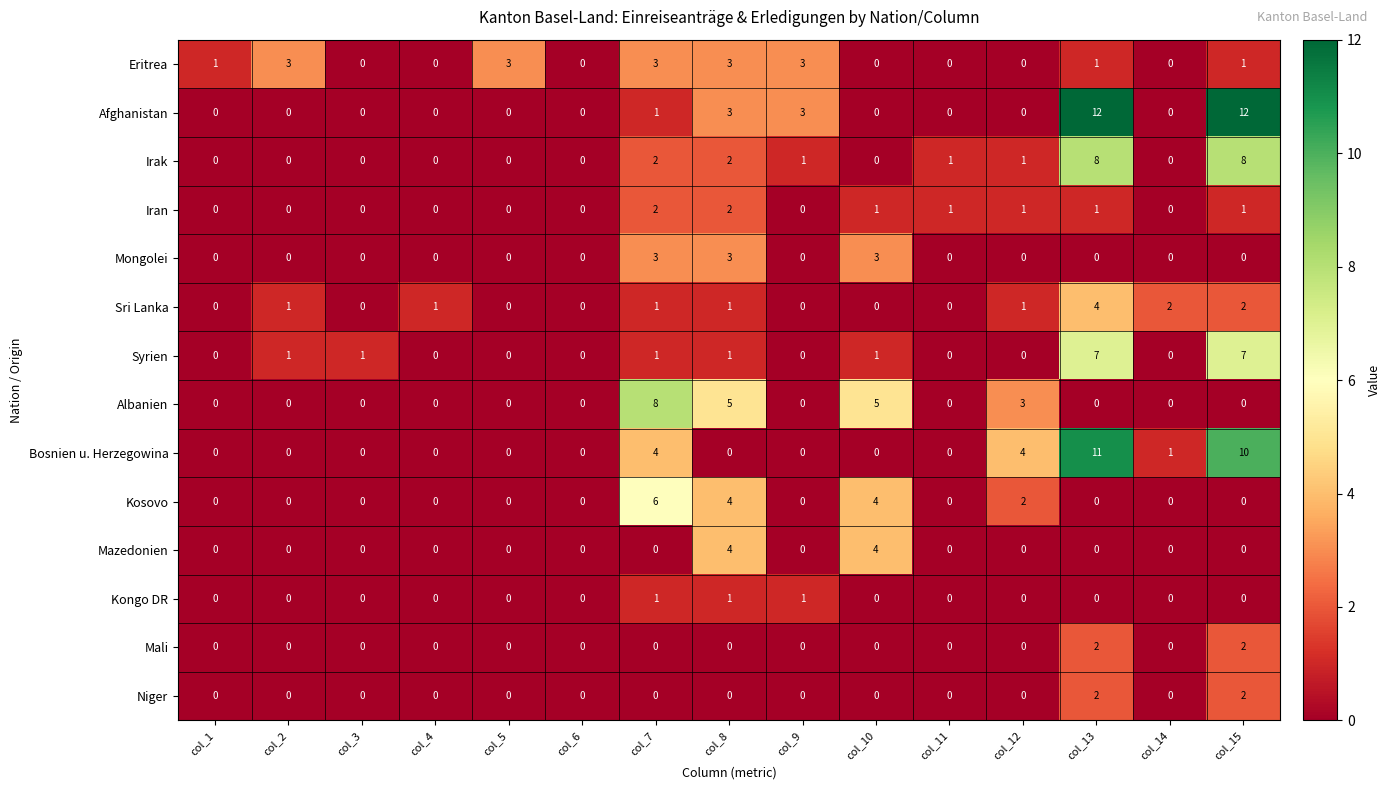

What is the total value across all series at col_9?

8